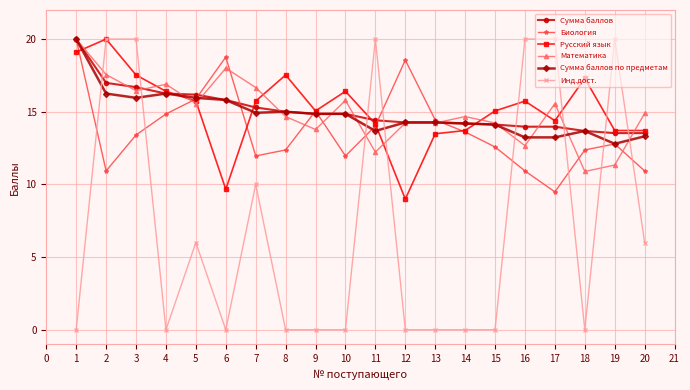

Is the value of Инд.дост. at 3 greater than the value of Математика at 16?

Yes